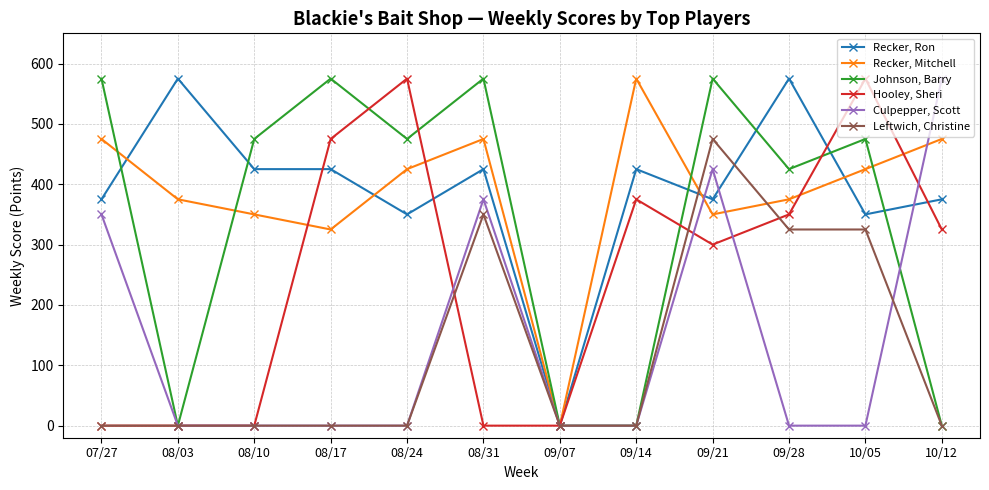

Is the value of Culpepper, Scott at 08/24 greater than the value of Recker, Mitchell at 08/17?

No